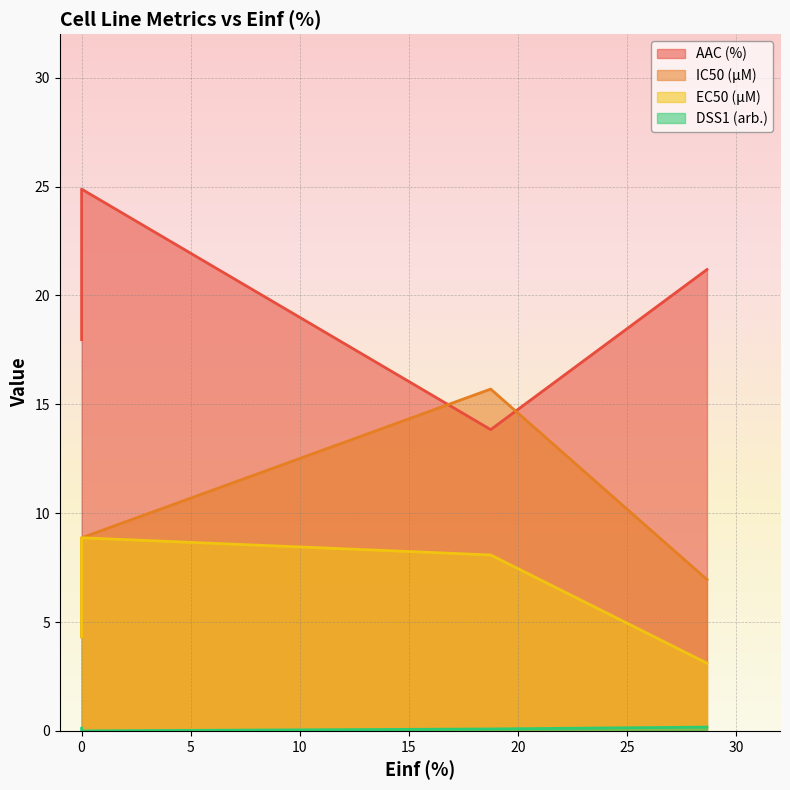

True or false: EC50 (µM) has more than 0 interior local peaks.

True